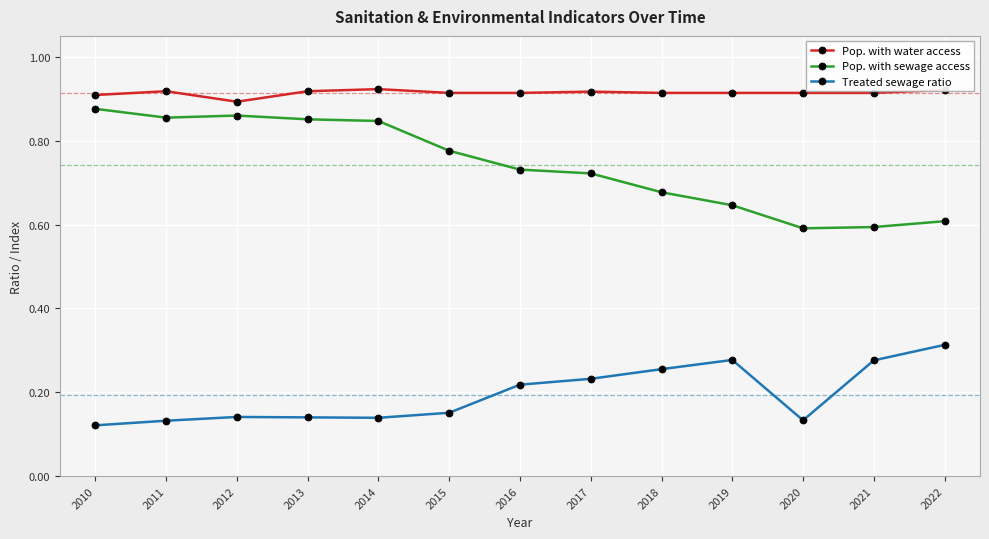

The value of Pop. with sewage access at 2010 is 1.5. True or false?

False